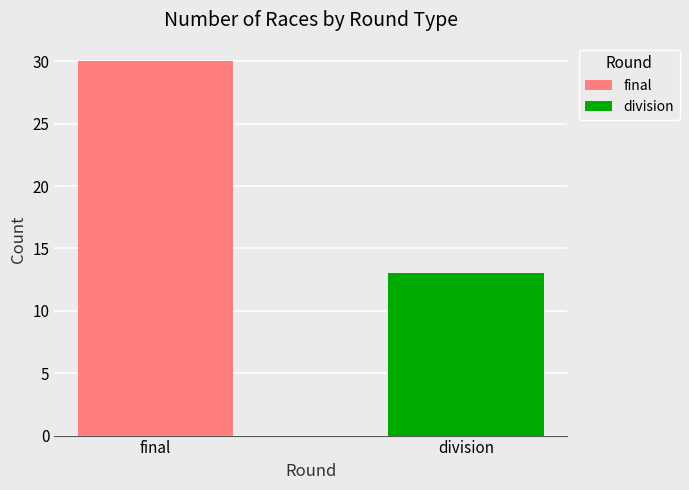

What is the label of the 1st bar from the left?

final